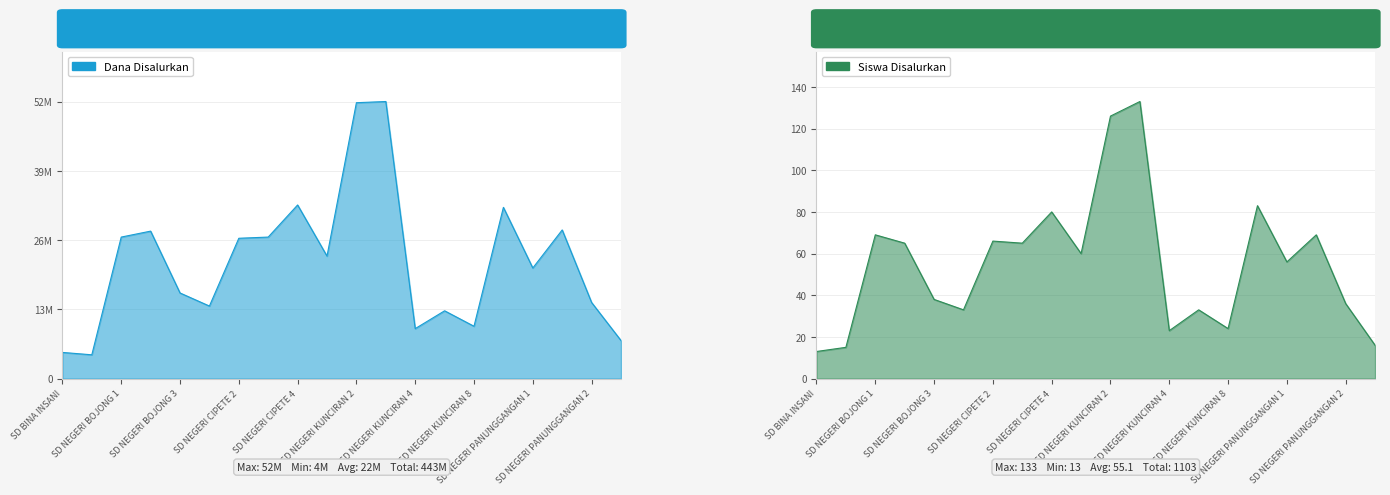

Is the value of Siswa Disalurkan at SD NEGERI KUNCIRAN 8 greater than the value of Dana Disalurkan at SD NEGERI BOJONG 2?

No